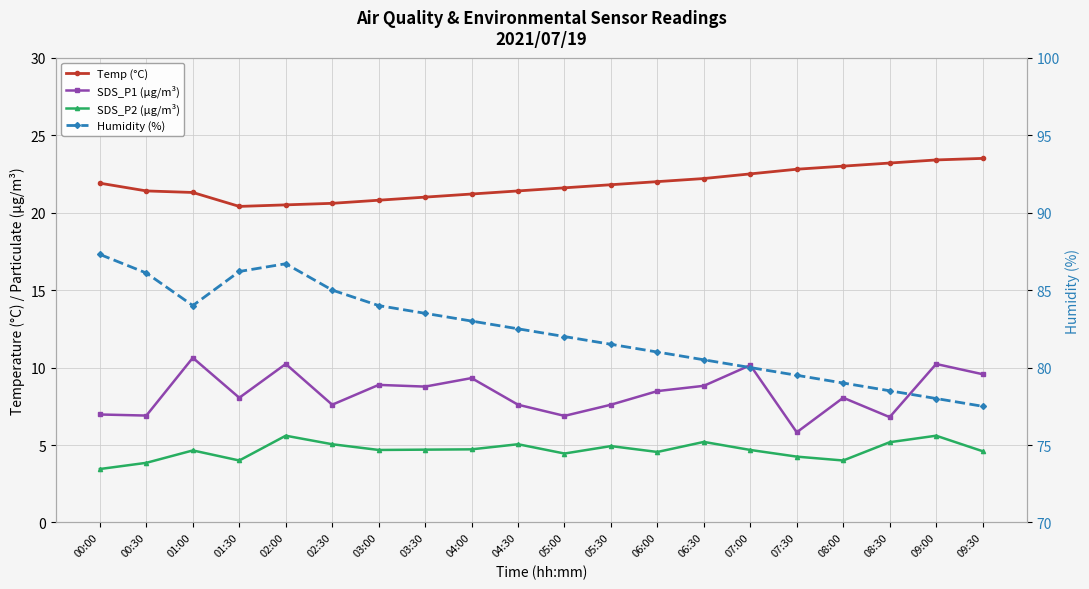

How many interior local valleys does the Humidity (%) series have?

1